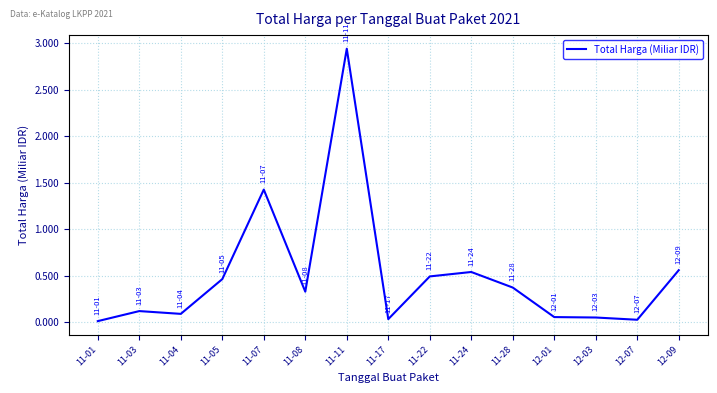

Between 11-05 and 11-28, which is larger?

11-05